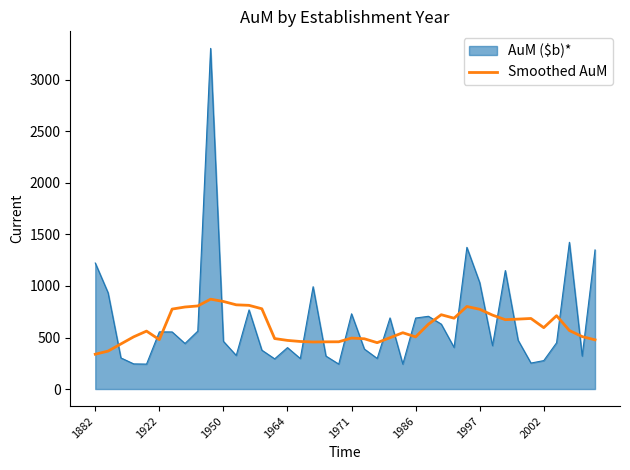

Which series ends up on top after the final intersection of AuM ($b)* and Smoothed AuM?

AuM ($b)*